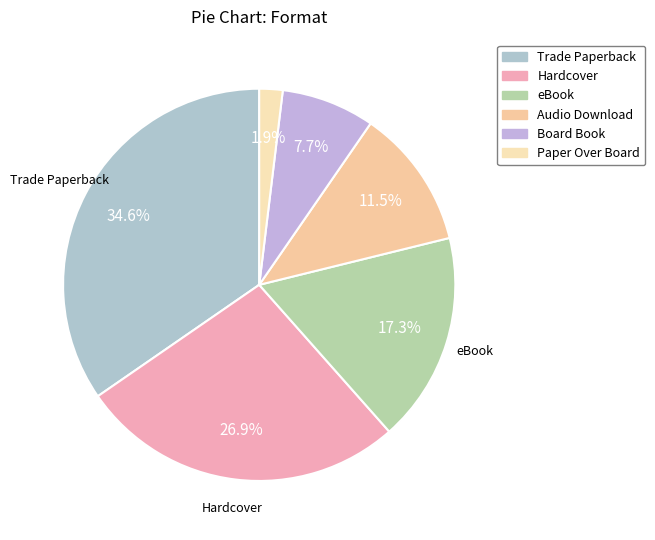

What is the ratio of the value at Board Book to the value at Hardcover?

0.3